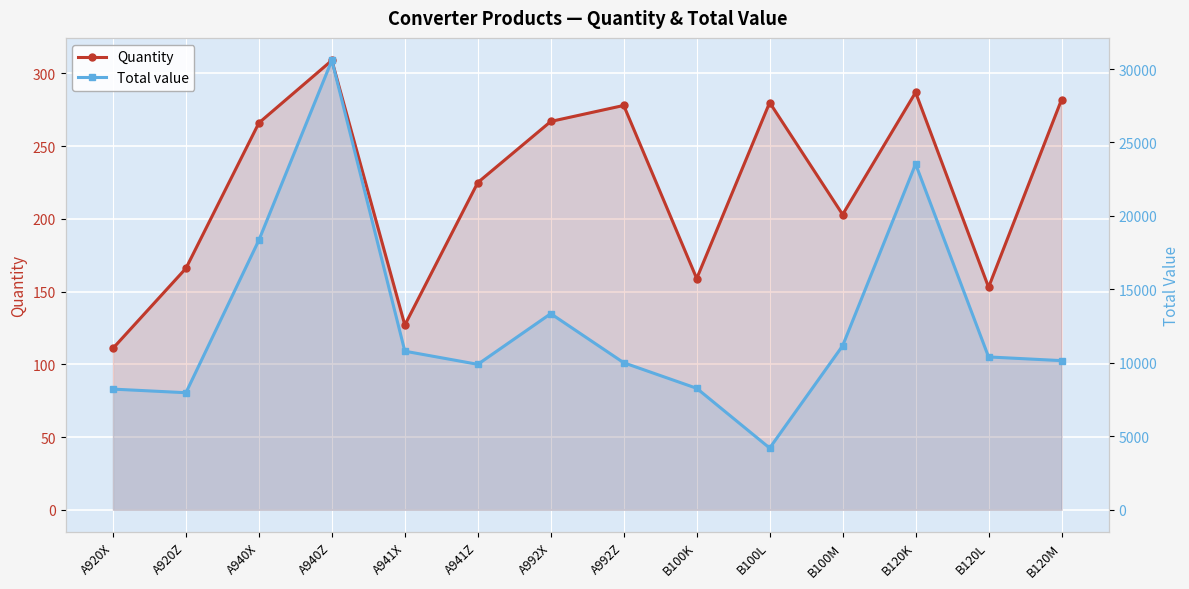

Which series has the widest spread of values?

Total value